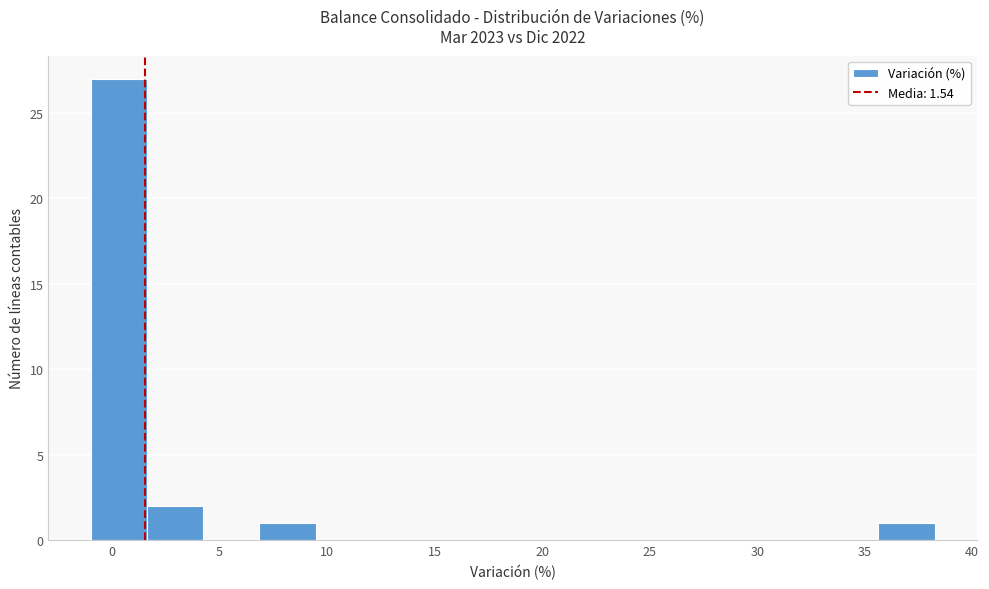

Over which range of the x-axis is the bar tallest?

-1.0 to 1.5